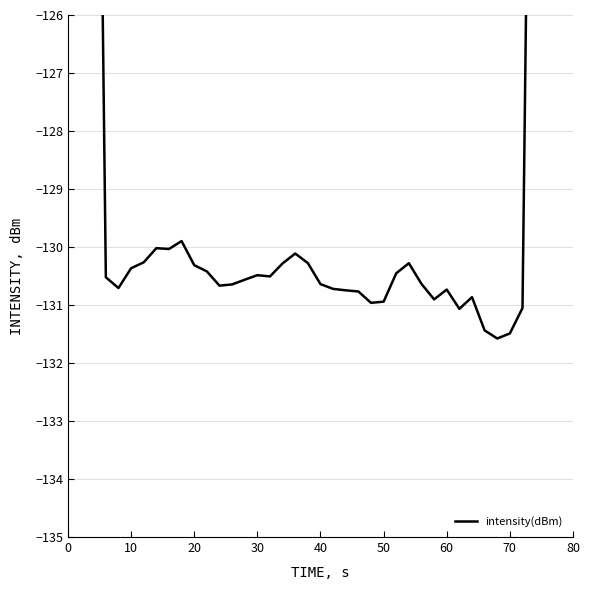

How many interior local valleys (lower than both neighbors) does the data have?

8